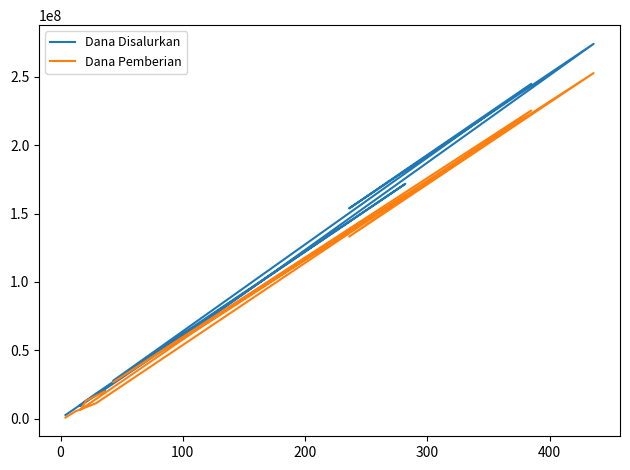

What is the value of the Dana Pemberian point at the 1st from the left?

750000